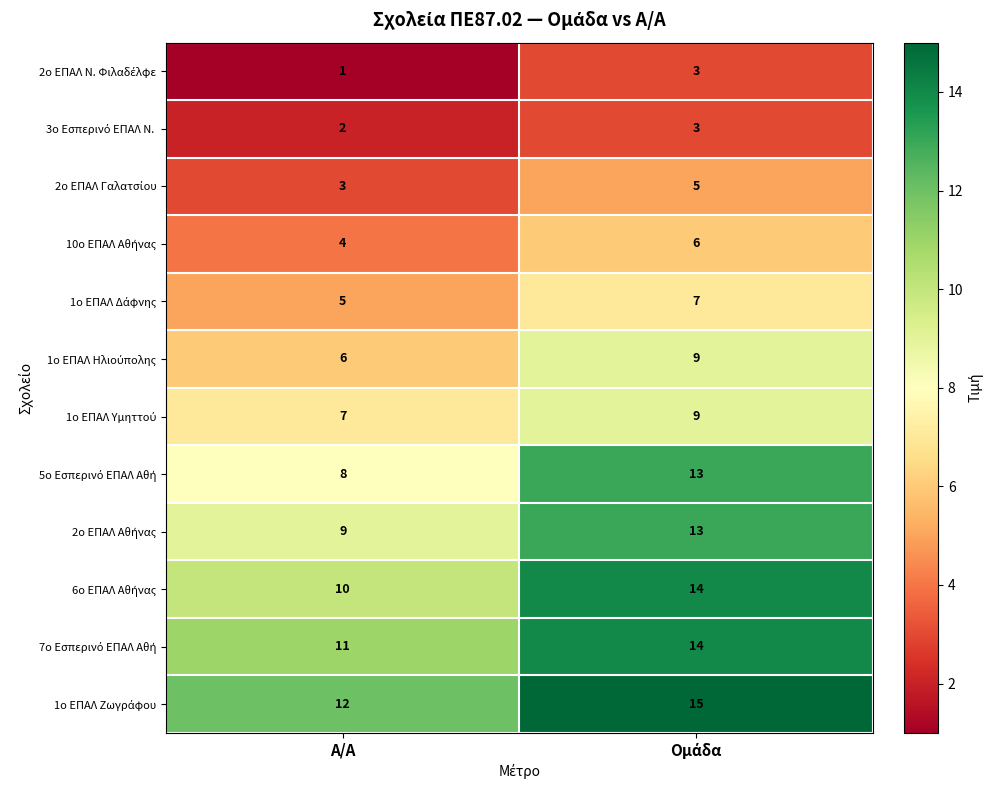

At how many categories does at least one series exceed 4?

2